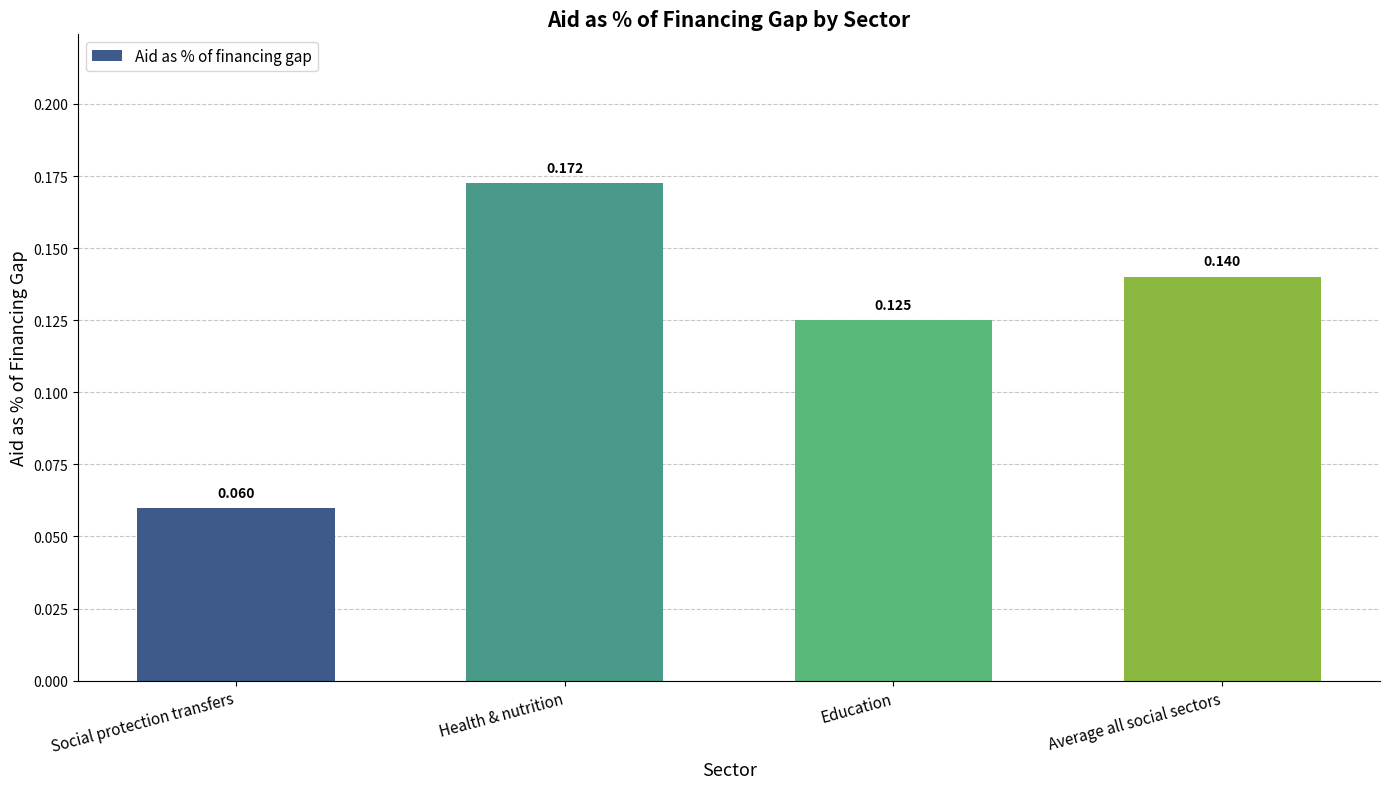

At which category does the chart reach its peak across all series?

Health & nutrition